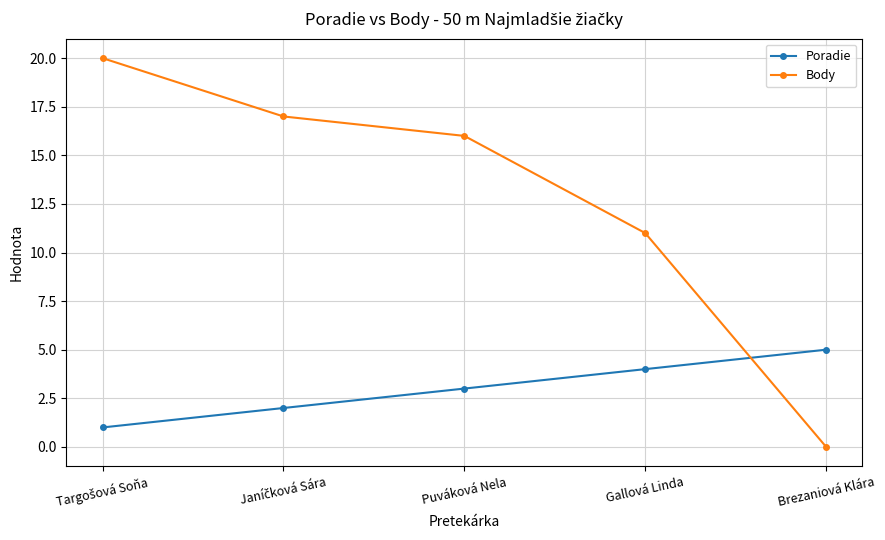

True or false: Body has more than 2 points higher than both neighbors.

False